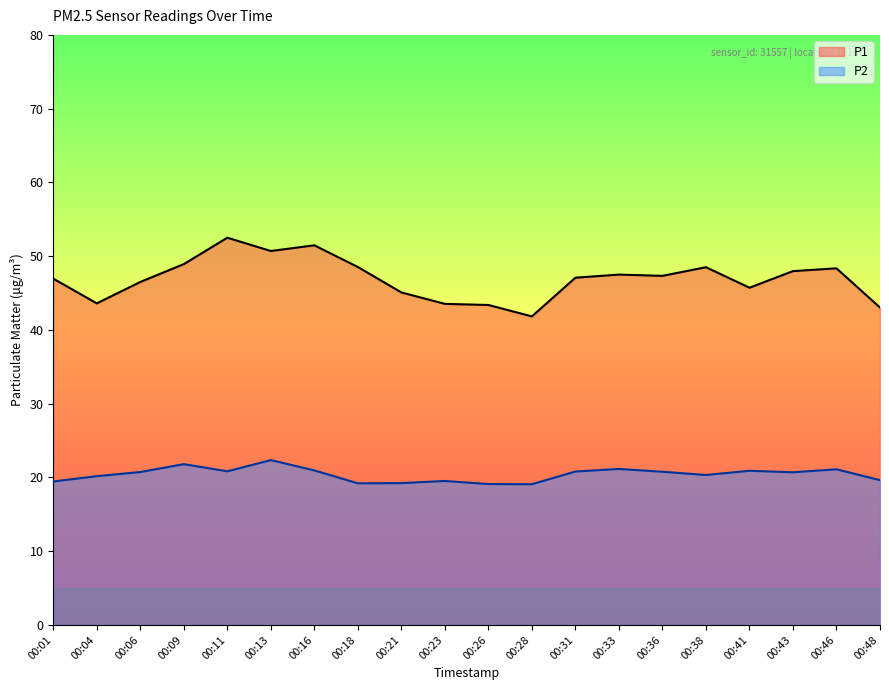

How many lines are shown in the chart?

2